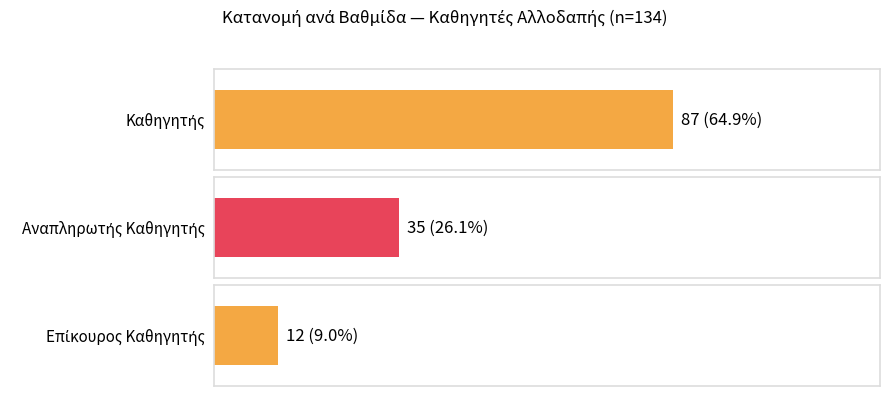

At which category does the chart reach its peak across all series?

Καθηγητής